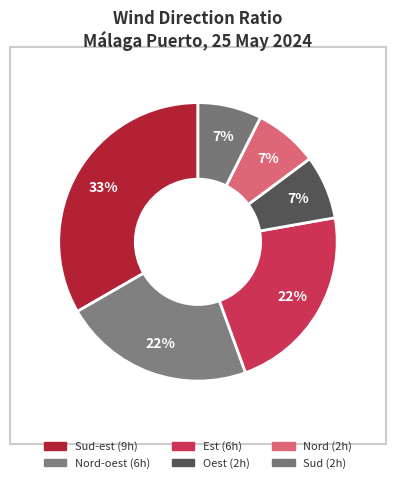

Count the number of slices in the pie.

6